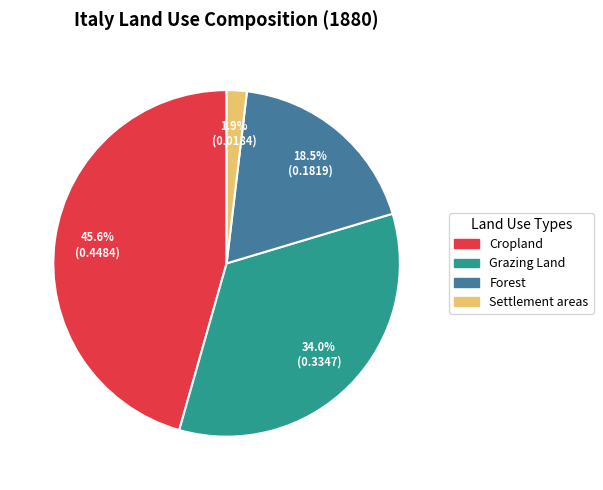

Which slice is the smallest?

Settlement areas